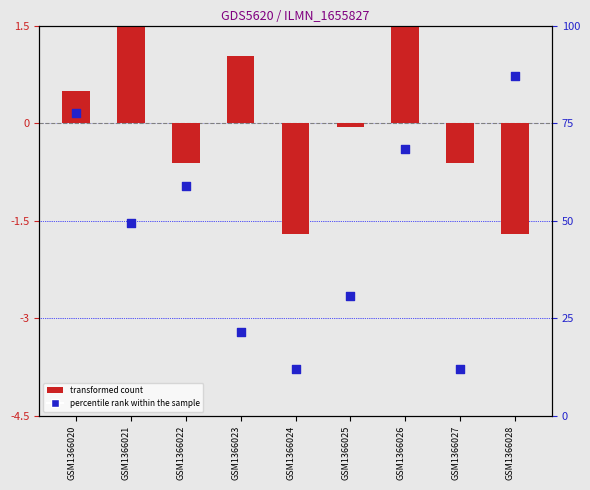

What is the total value across all series at GSM1366020?

78.1